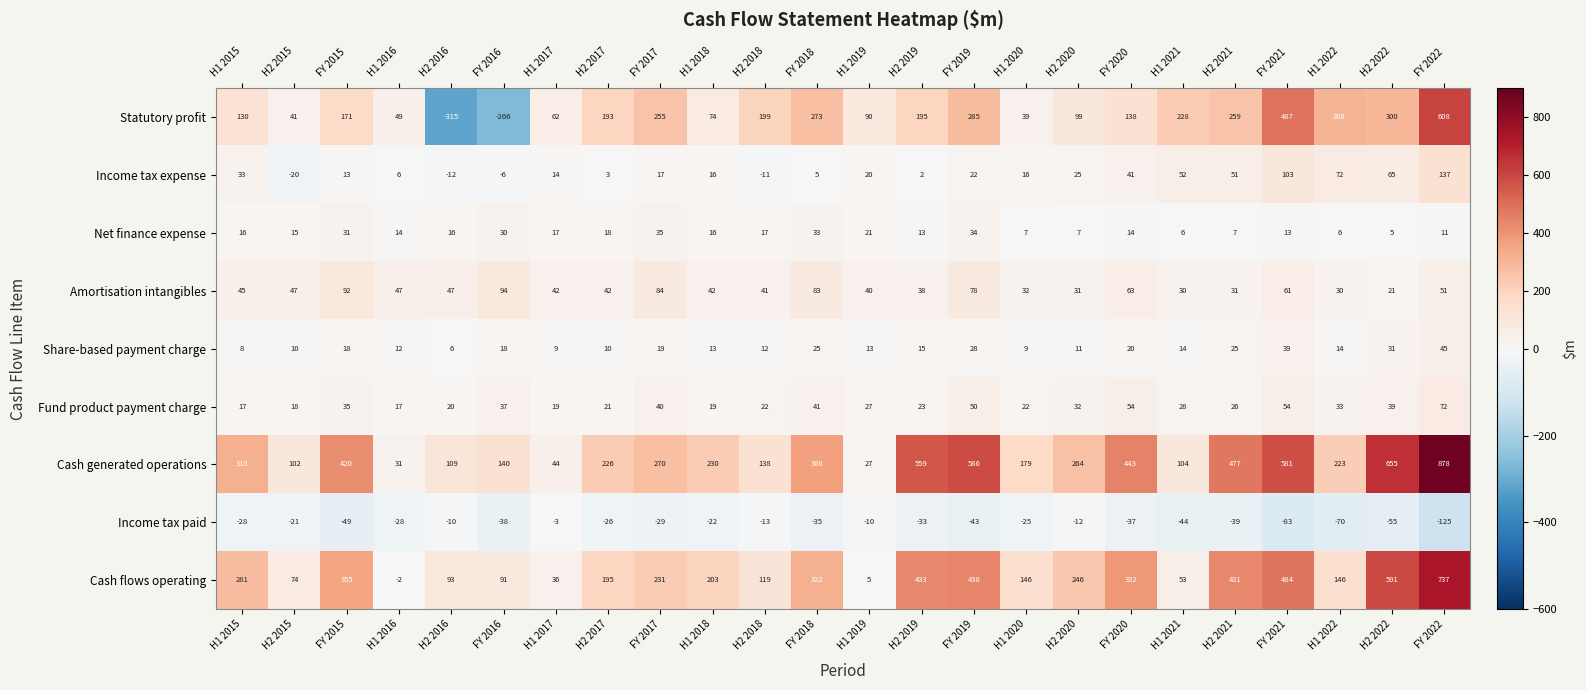

Which series has the largest total across all categories?

Cash generated operations